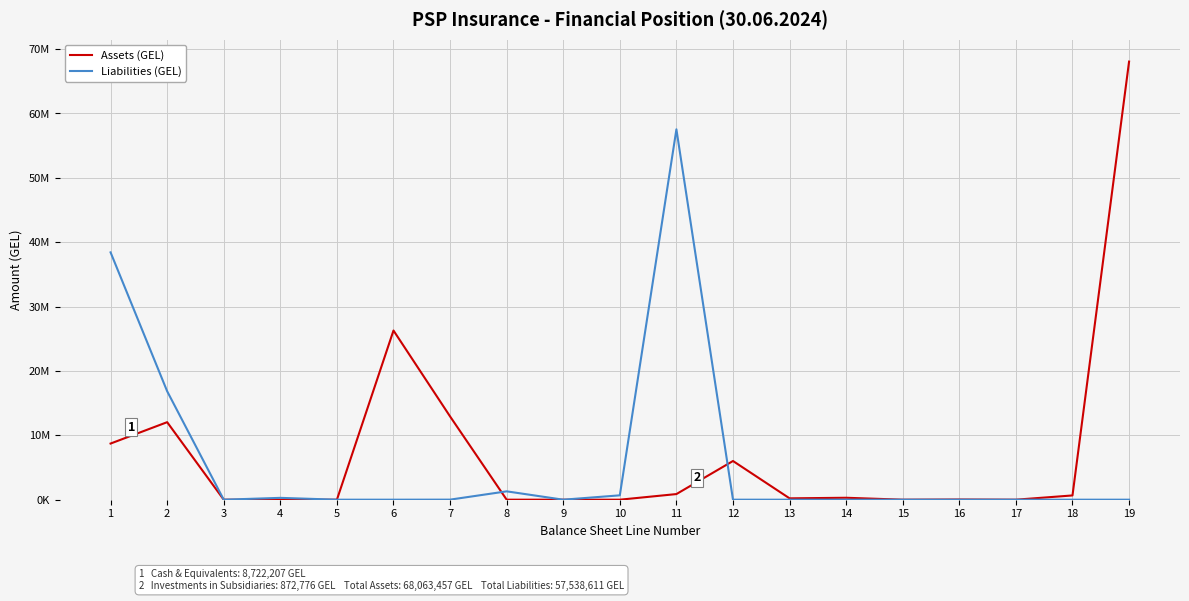

Reading left to right, extract all data points from this chart.

Assets (GEL): 8722207.1	12042417.0	0.0	0.0	0.0	26282738.0	12934339.3	700.0	0.0	0.0	872775.6	6010807.2	209194.3	299133.0	0.0	28969.8	0.0	660175.6	68063456.9
Liabilities (GEL): 38424268.8	16848230.2	0.0	284408.2	0.0	0.0	8583.6	1296283.3	0.0	676837.1	57538611.2	0.0	0.0	0.0	0.0	0.0	0.0	0.0	0.0